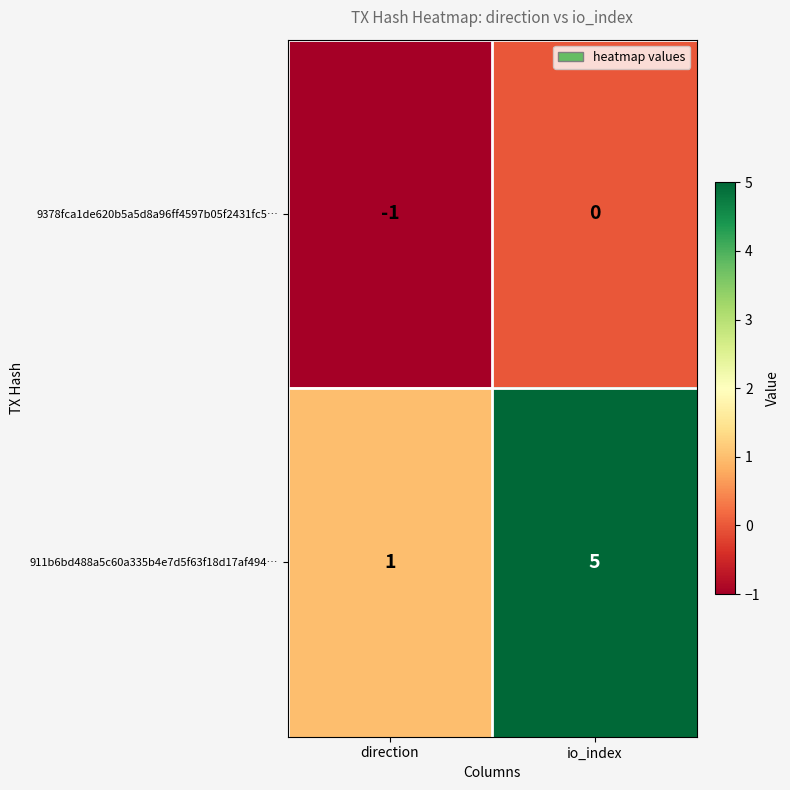

The value of 9378fca1de620b5a5d8a96ff4597b05f2431fc5… at io_index is 0. True or false?

True